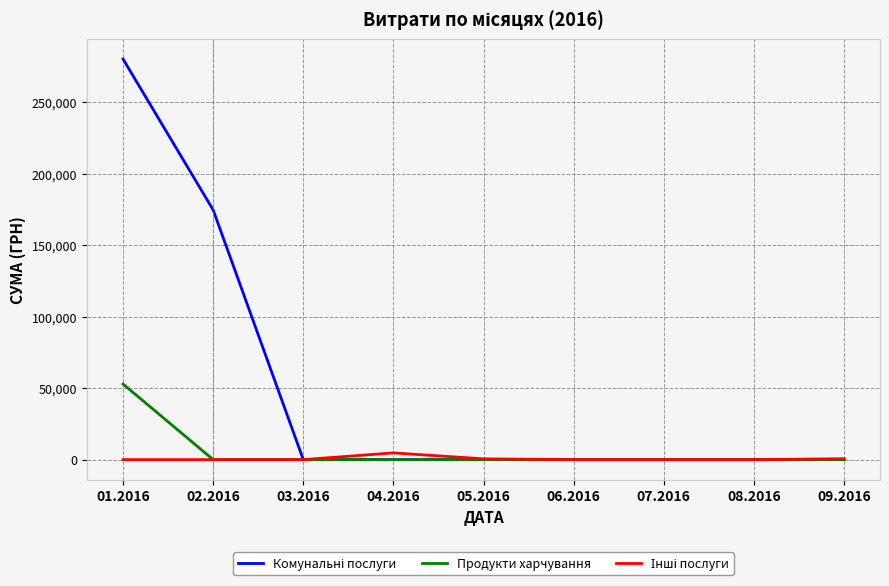

At how many categories does at least one series exceed 145277?

2